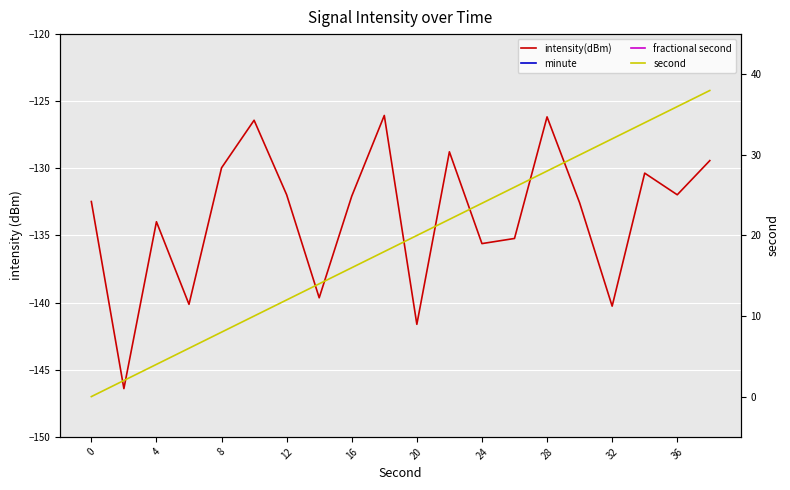

True or false: fractional second and intensity(dBm) intersect in this chart.

False